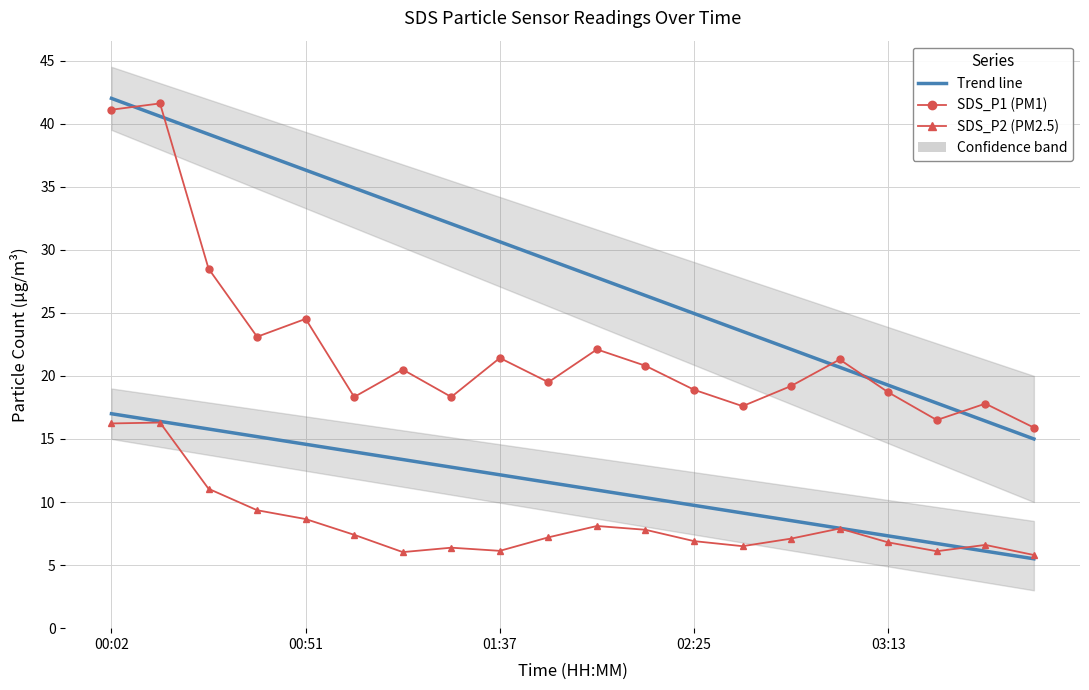

The SDS_P1 series shows 32.7 at 03:13. True or false?

False